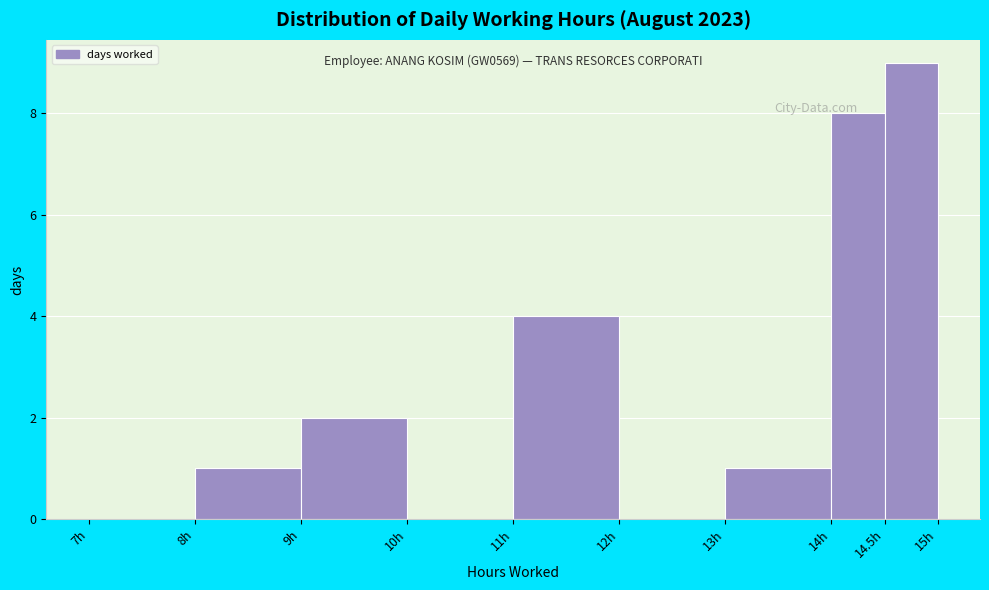

Over which range of the x-axis is the bar tallest?

14.5 to 15.0